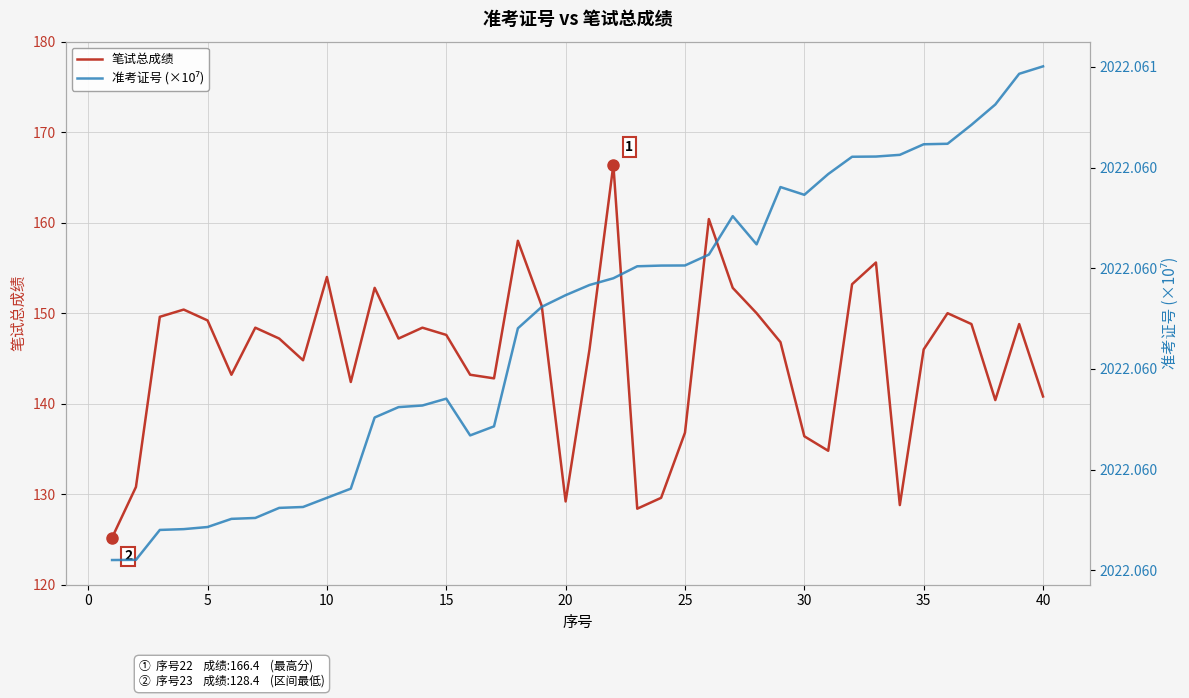

True or false: 准考证号 (×10⁷) and 笔试总成绩 intersect in this chart.

False